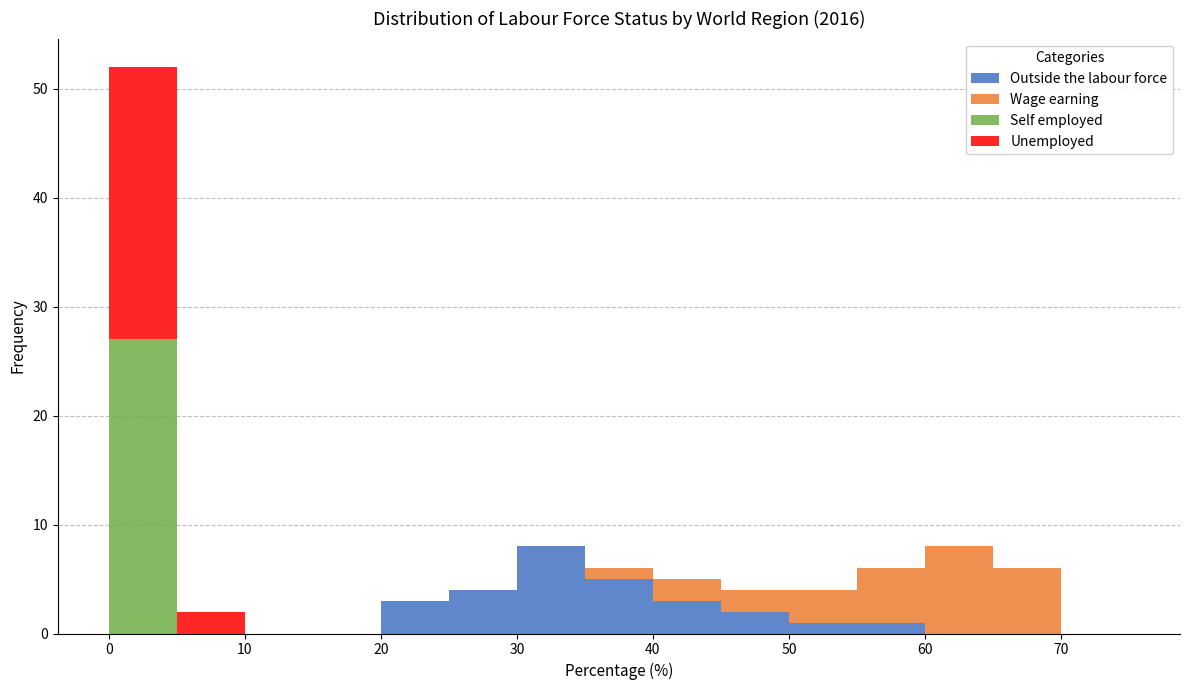

Reading left to right, list every stacked bar in this chart as the range it spans on the x-axis followed by its total height. The values are not printed on the chart, so give them approximately, as read against the axis.

0 to 5: 52
5 to 10: 2
10 to 15: 0
15 to 20: 0
20 to 25: 3
25 to 30: 4
30 to 35: 8
35 to 40: 6
40 to 45: 5
45 to 50: 4
50 to 55: 4
55 to 60: 6
60 to 65: 8
65 to 70: 6
70 to 75: 0